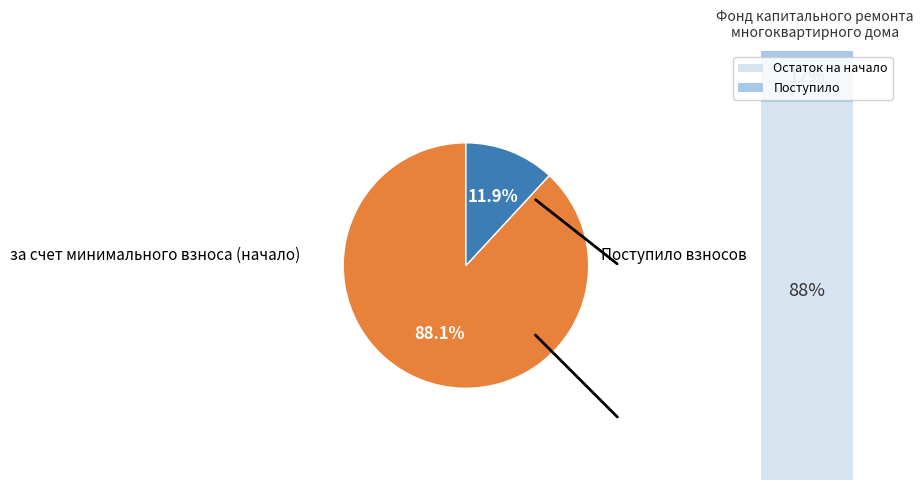

Rank the categories by value from highest to lowest.

за счет минимального взноса (начало), Поступило взносов